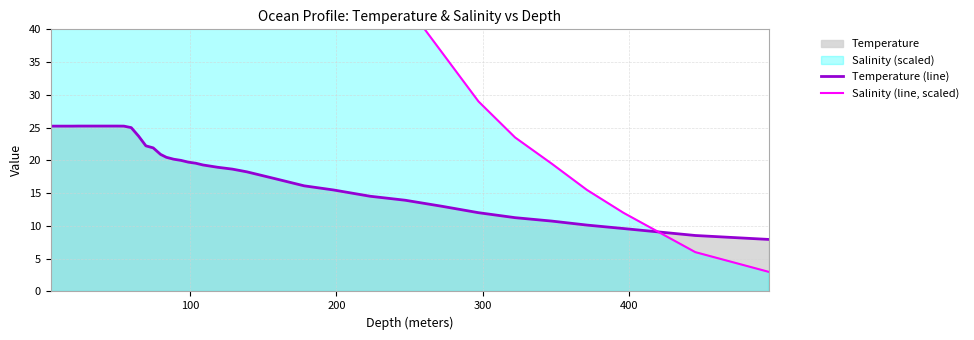

What is the maximum value for Temperature (line)?

25.2